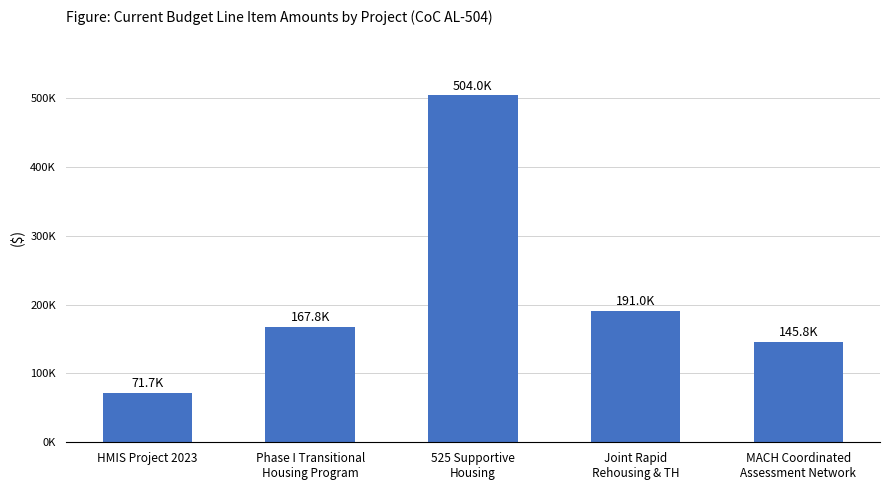

At which label is the value closest to 287815?

Joint Rapid
Rehousing & TH